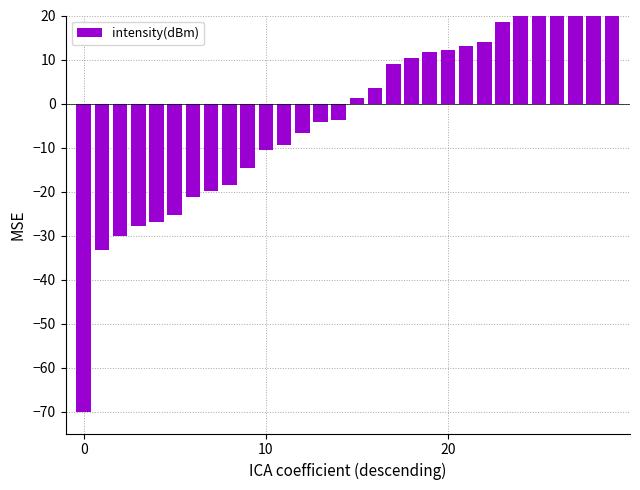

Which category has the highest value across all series?

29